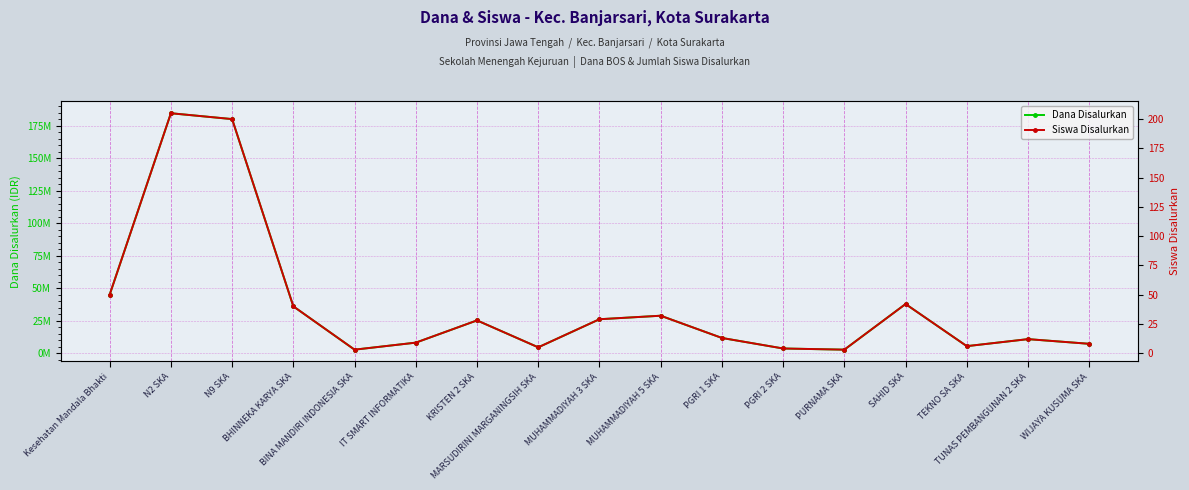

True or false: Dana Disalurkan has more than 0 points higher than both neighbors.

True